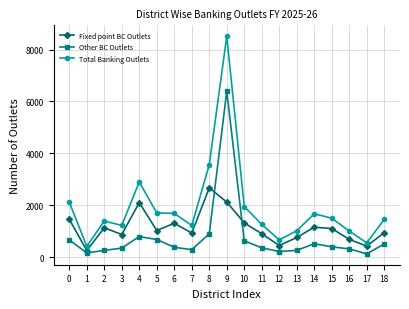

List the series in order of their overall mean, lowest first.

Other BC Outlets, Fixed point BC Outlets, Total Banking Outlets